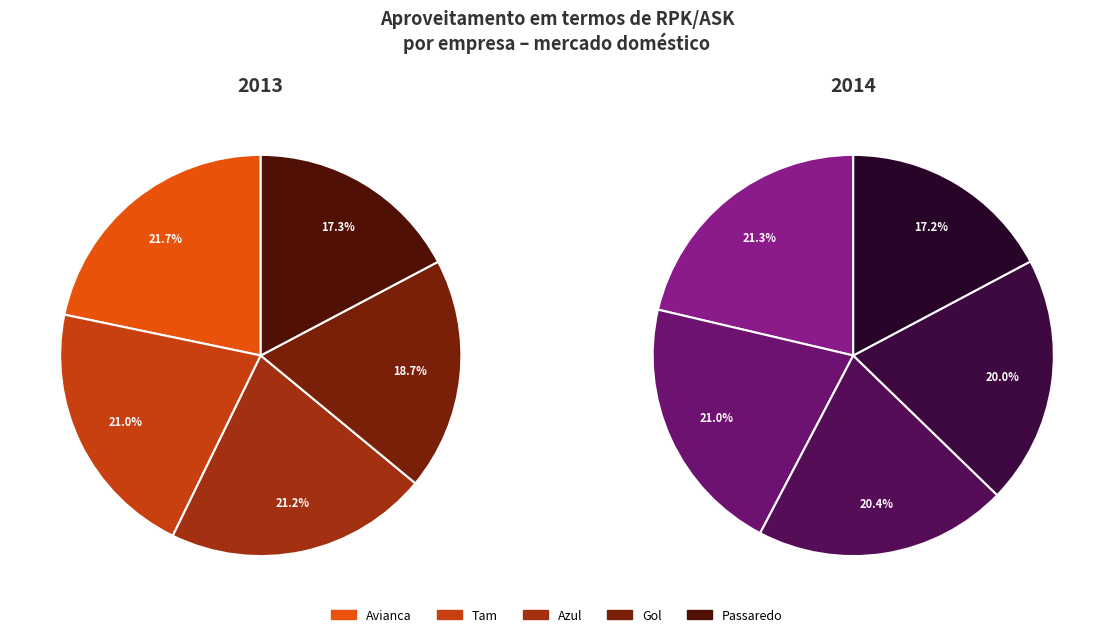

To the nearest percent, what percentage of the pie is Avianca?

21%